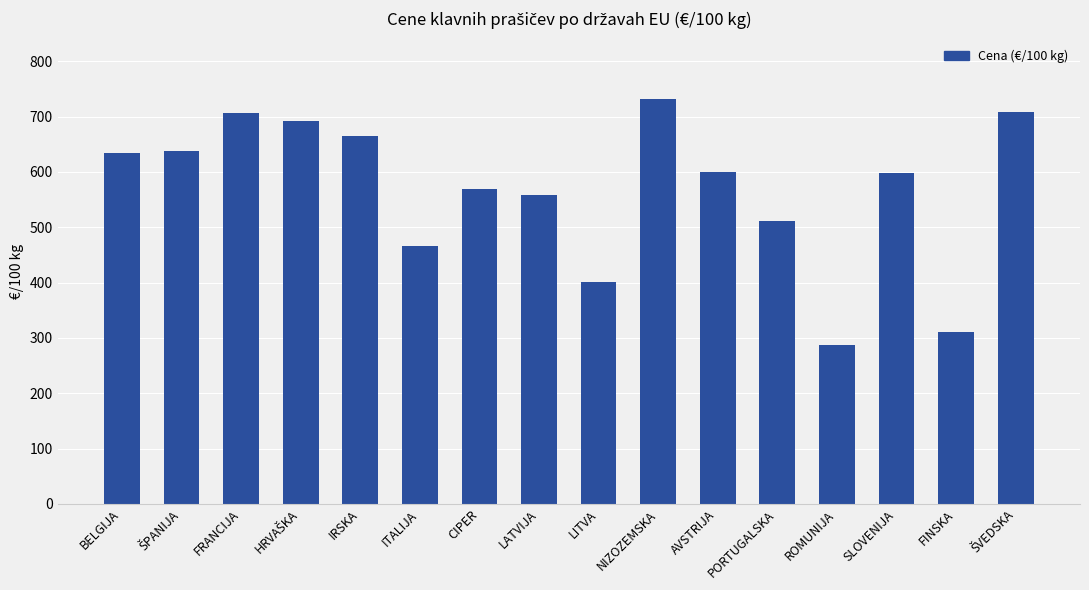

What is the value of the 4th bar from the left?

692.5